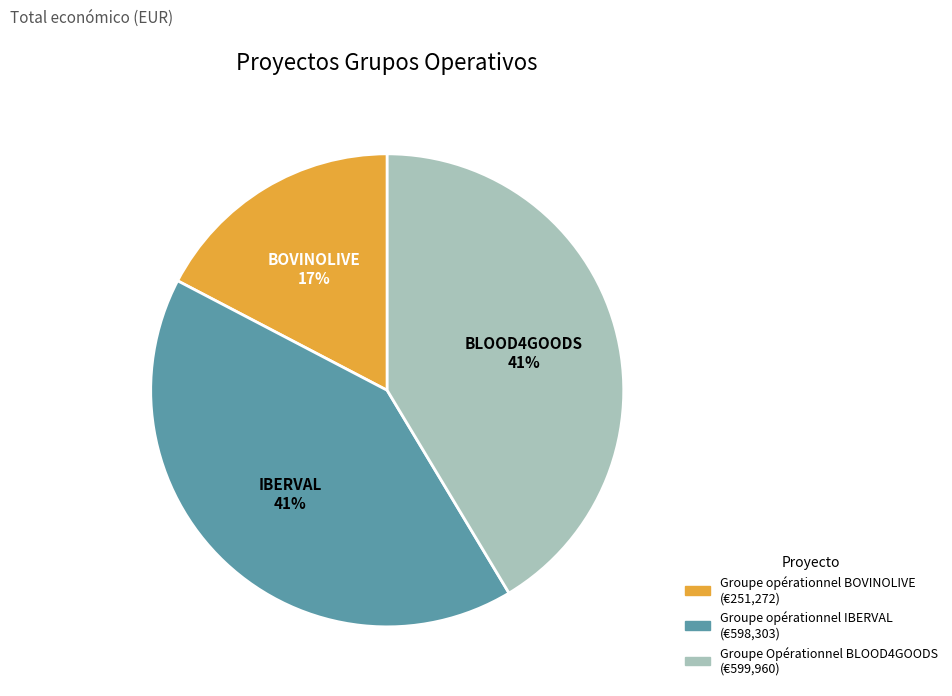

Between Groupe opérationnel BOVINOLIVE and Groupe Opérationnel BLOOD4GOODS, which is larger?

Groupe Opérationnel BLOOD4GOODS